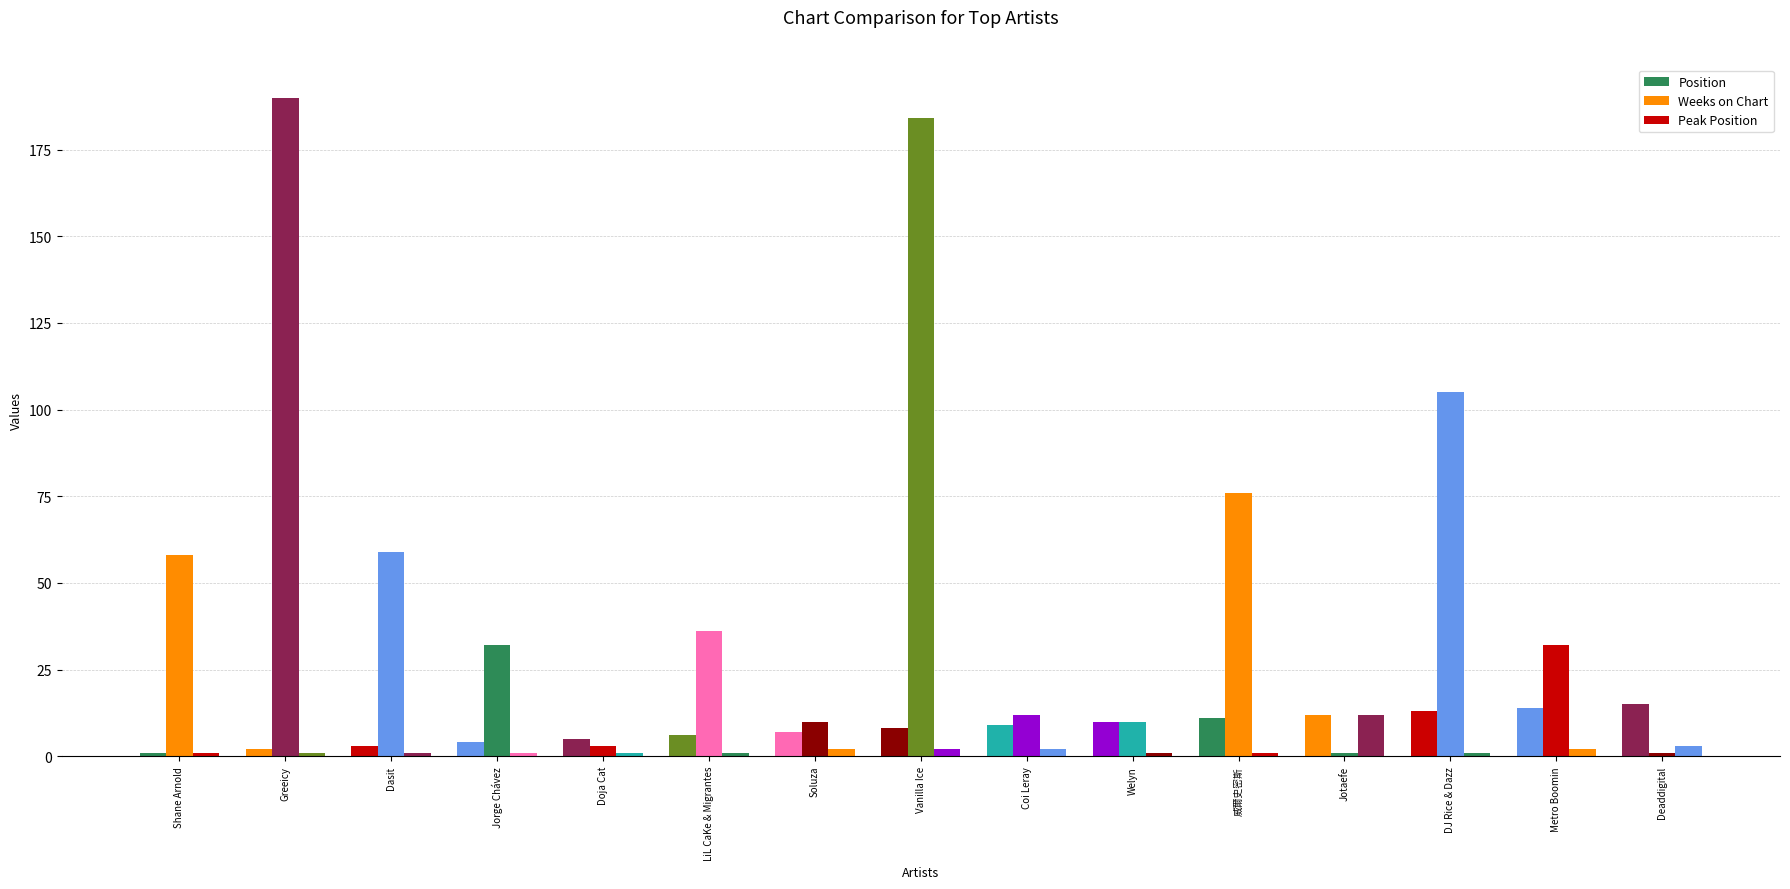

What is the spread (max minus min) of values at Jotaefe?

11